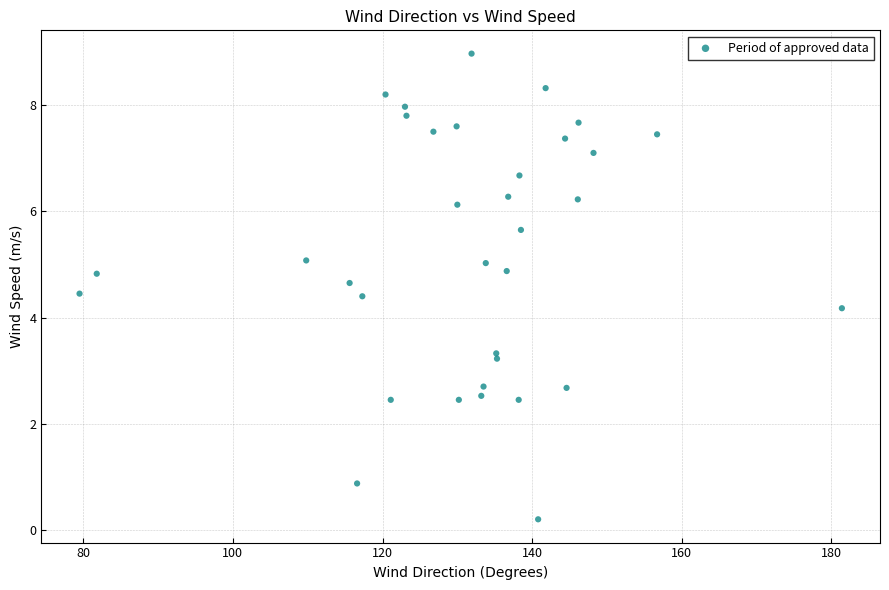

What is the range of X values (max minus min)?

101.9